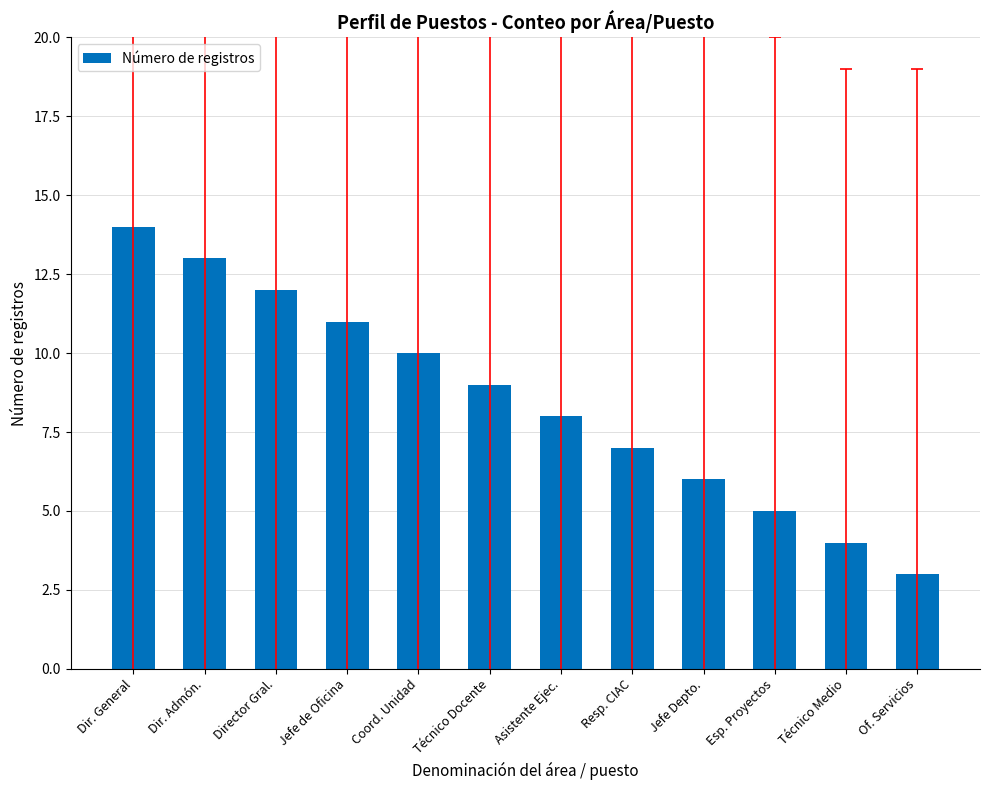

Rank the categories by value from lowest to highest.

Of. Servicios, Técnico Medio, Esp. Proyectos, Jefe Depto., Resp. CIAC, Asistente Ejec., Técnico Docente, Coord. Unidad, Jefe de Oficina, Director Gral., Dir. Admón., Dir. General